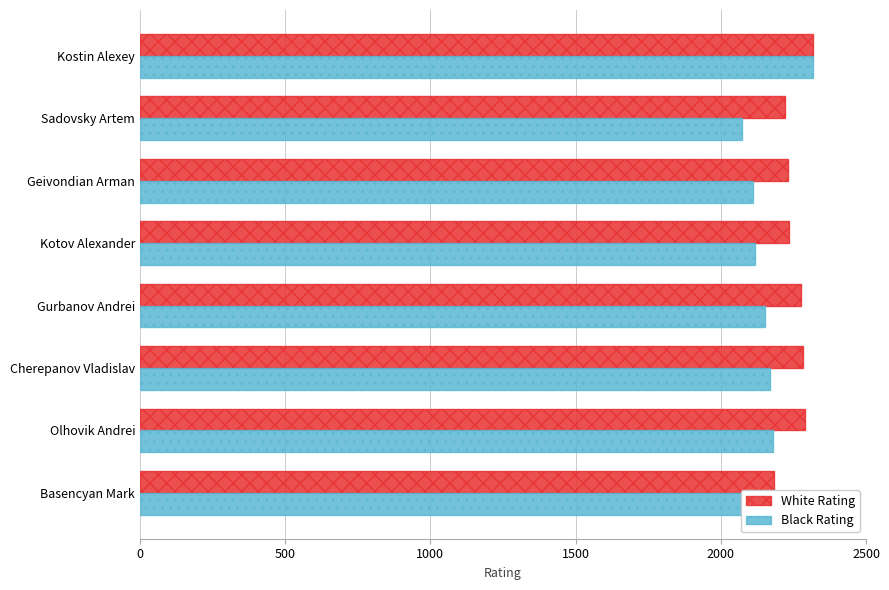

What are all the series names shown in the legend?

White Rating, Black Rating